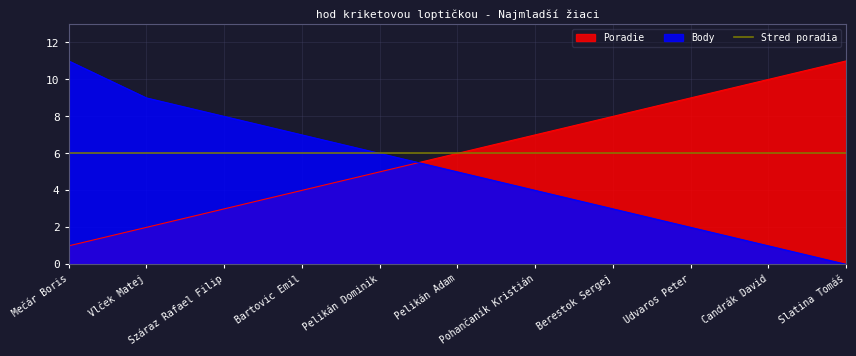

Does the chart have visible grid lines?

Yes